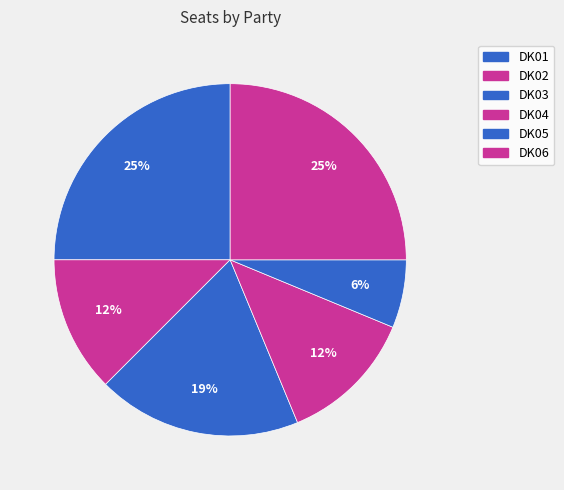

Which slice is the smallest?

DK05